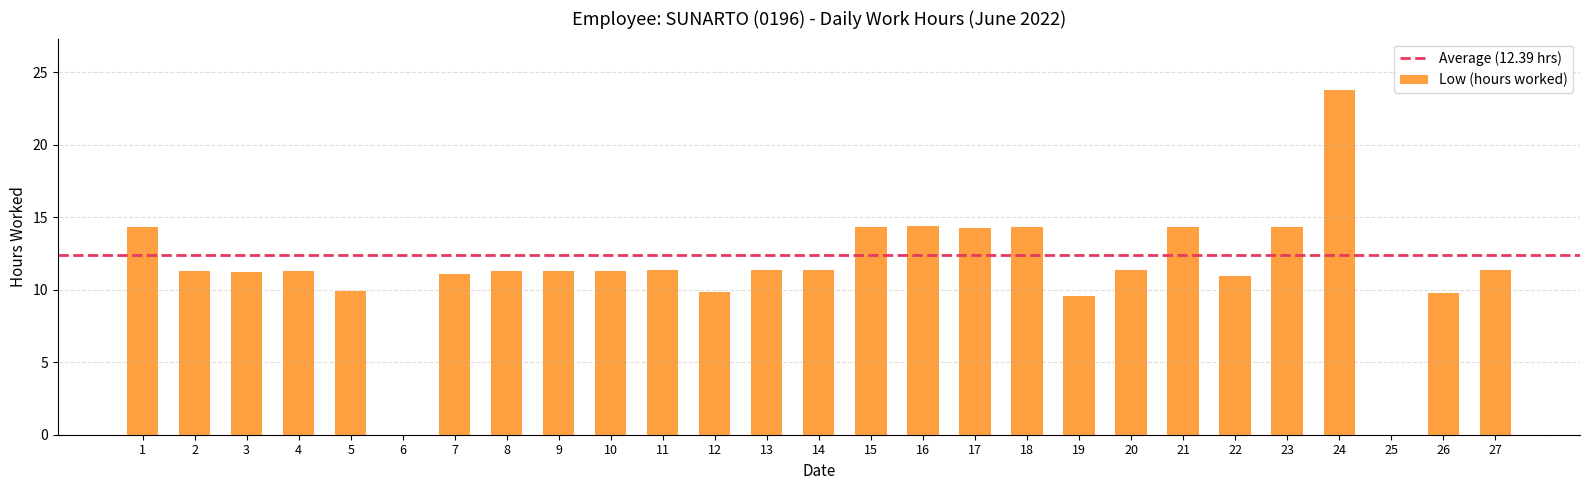

What is the greatest value displayed?

23.8